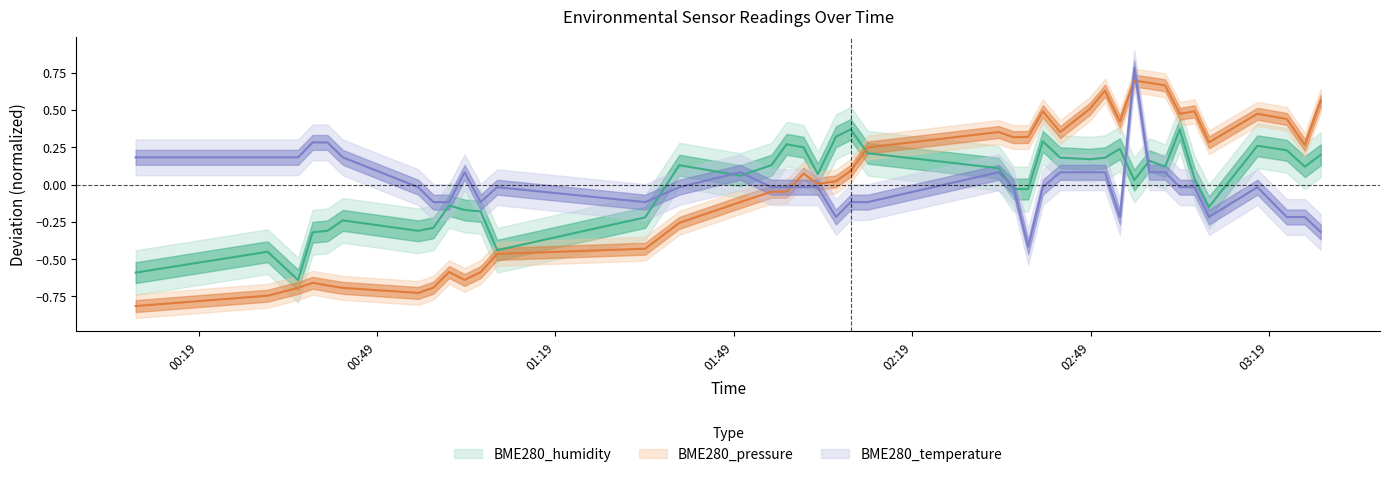

Count the number of categories in the chart.

40